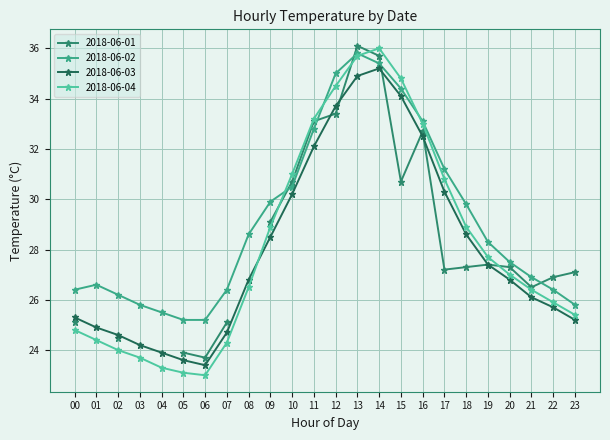

True or false: 2018-06-03 and 2018-06-04 cross at least once.

True